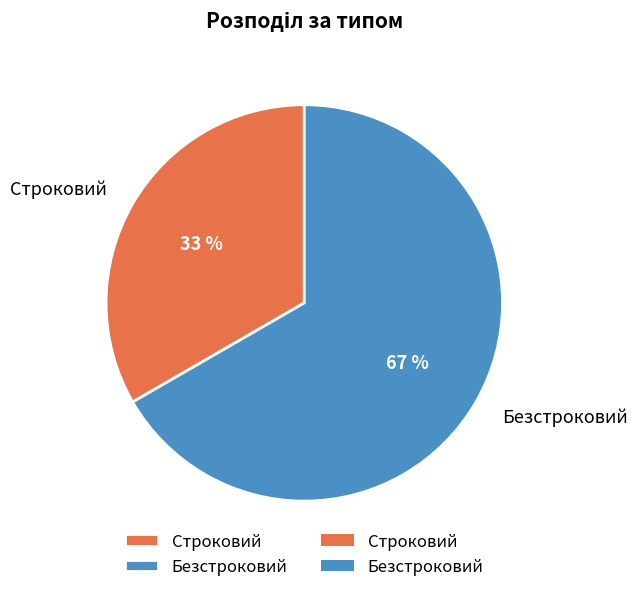

Which category has the smallest portion of the pie?

Строковий